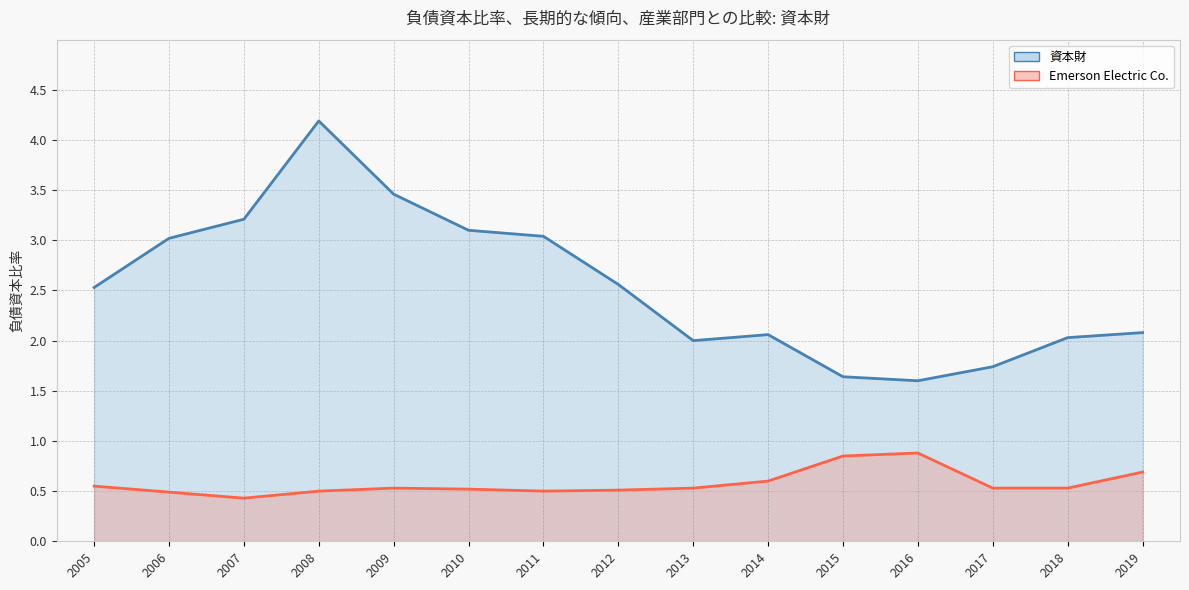

Which series changed the most between 2008 and 2012?

資本財